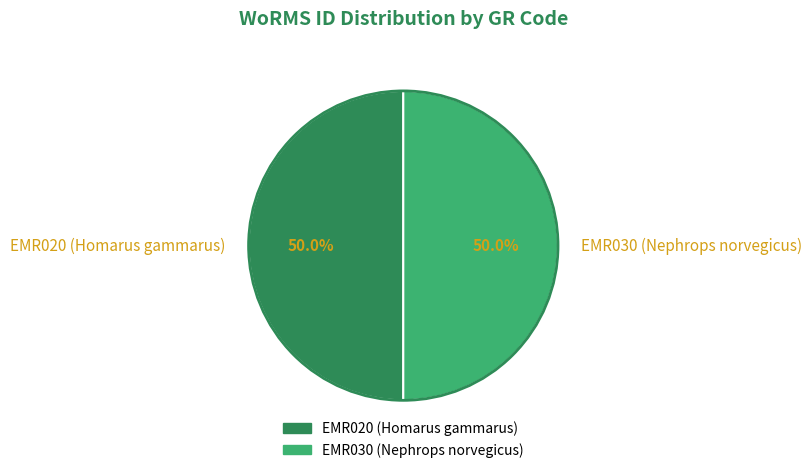

How much of the chart is everything except EMR030 (Nephrops norvegicus)?

50.0%